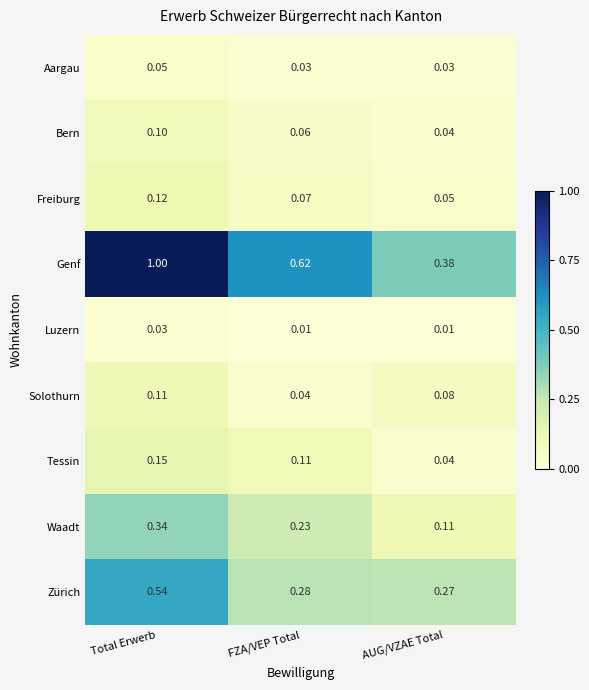

Which series changed the most between Total Erwerb and AUG/VZAE Total?

Genf